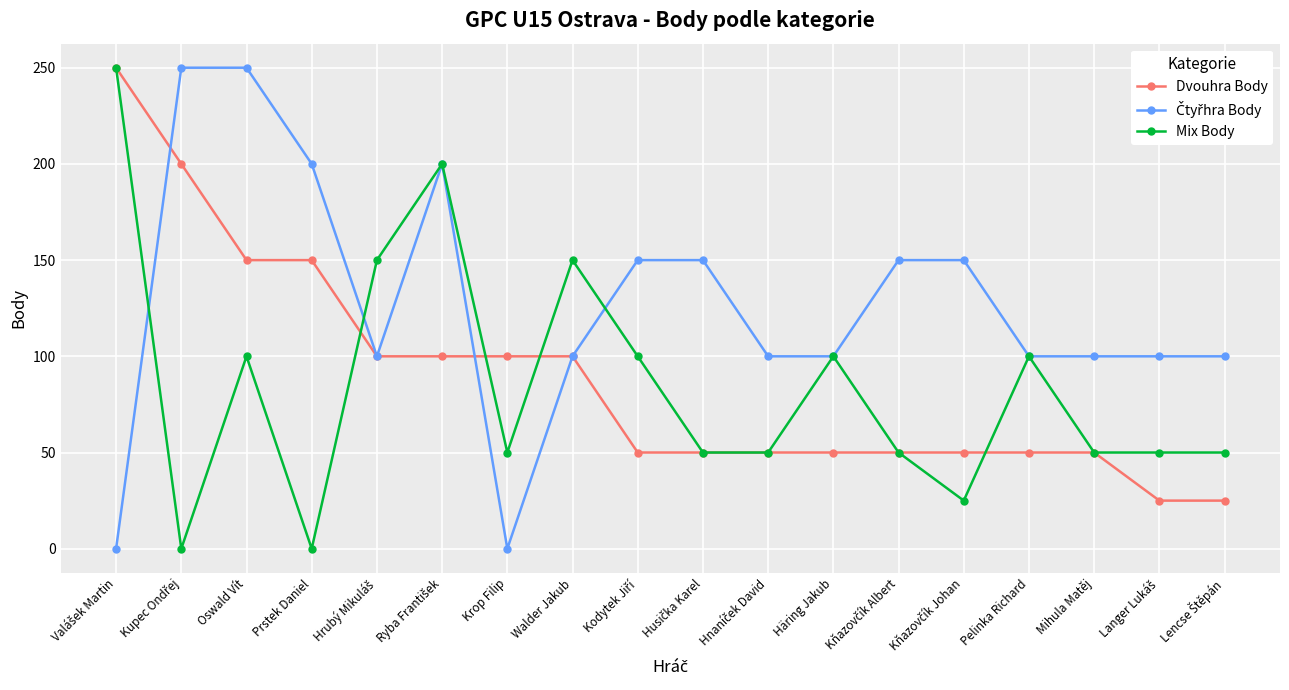

At how many categories does at least one series exceed 220?

3